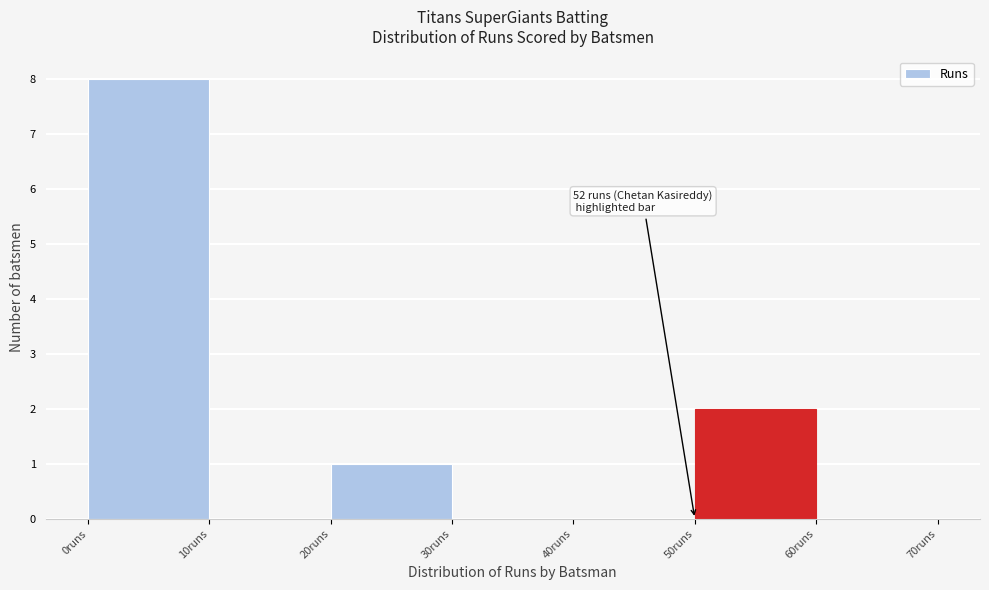

Over which range of the x-axis is the bar tallest?

0 to 10